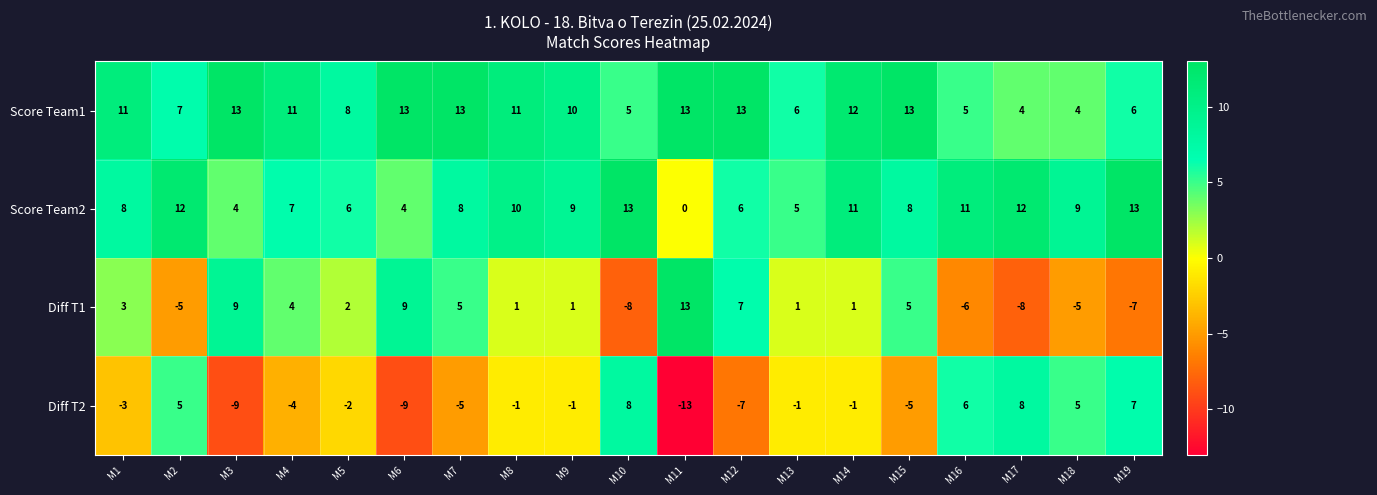

What is the difference between the maximum and minimum values in the Score Team2 series?

13